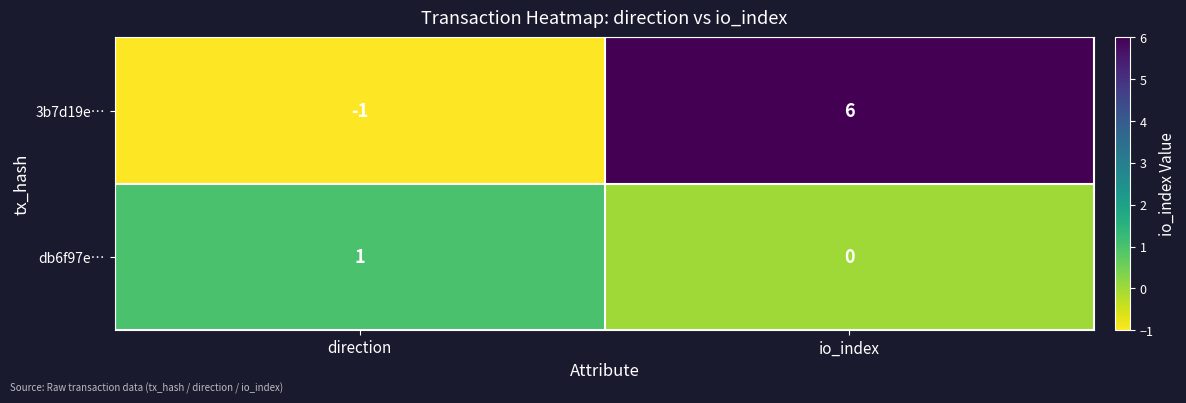

Reading left to right, list all the values displayed in this chart.

3b7d19e…: -1	6
db6f97e…: 1	0